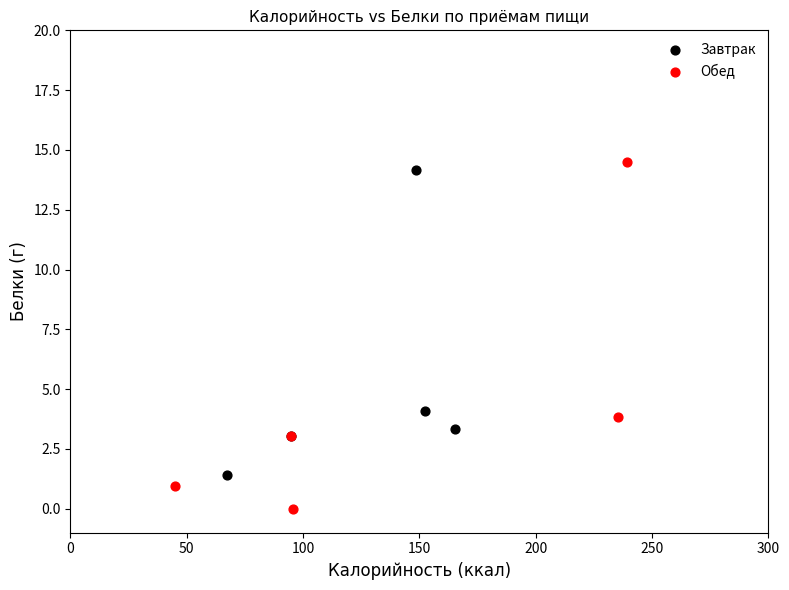

Which series has the widest spread of Y values?

Обед